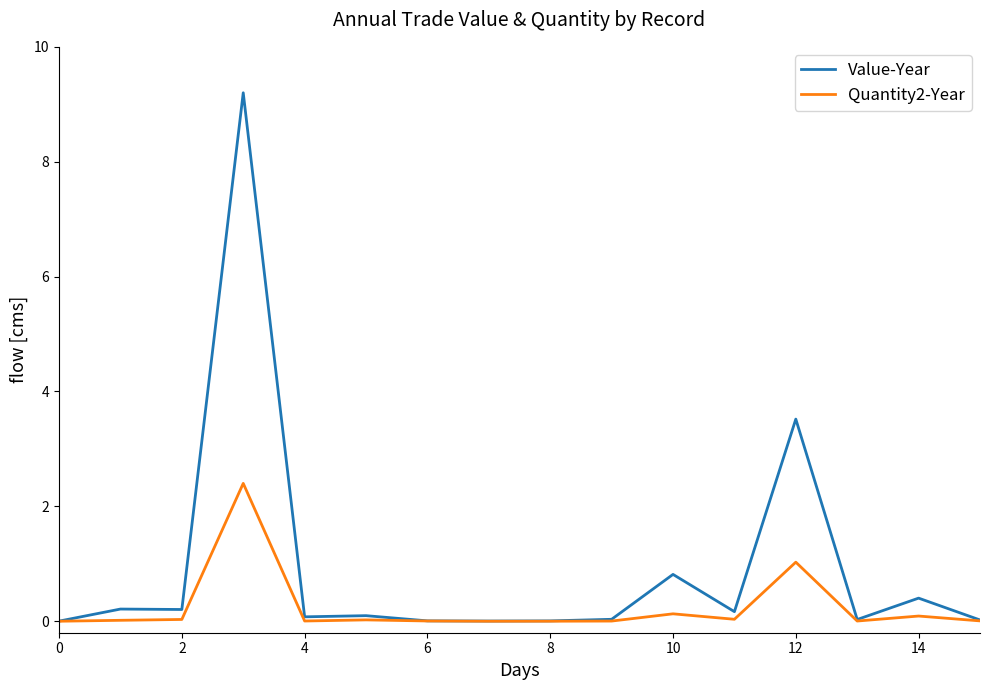

Which series has the largest range (max minus min)?

Value-Year